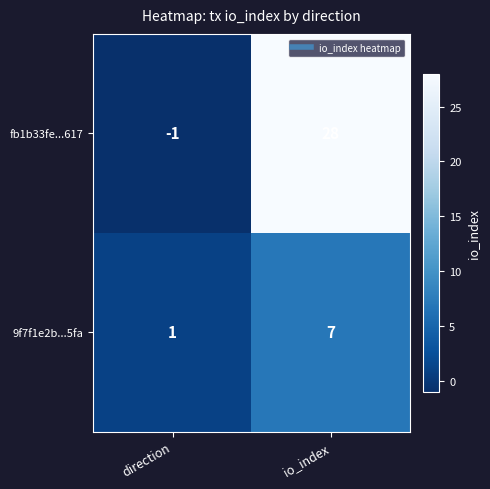

Reading left to right, transcribe all the data shown in this chart.

fb1b33fe...617: direction=-1	io_index=28
9f7f1e2b...5fa: direction=1	io_index=7